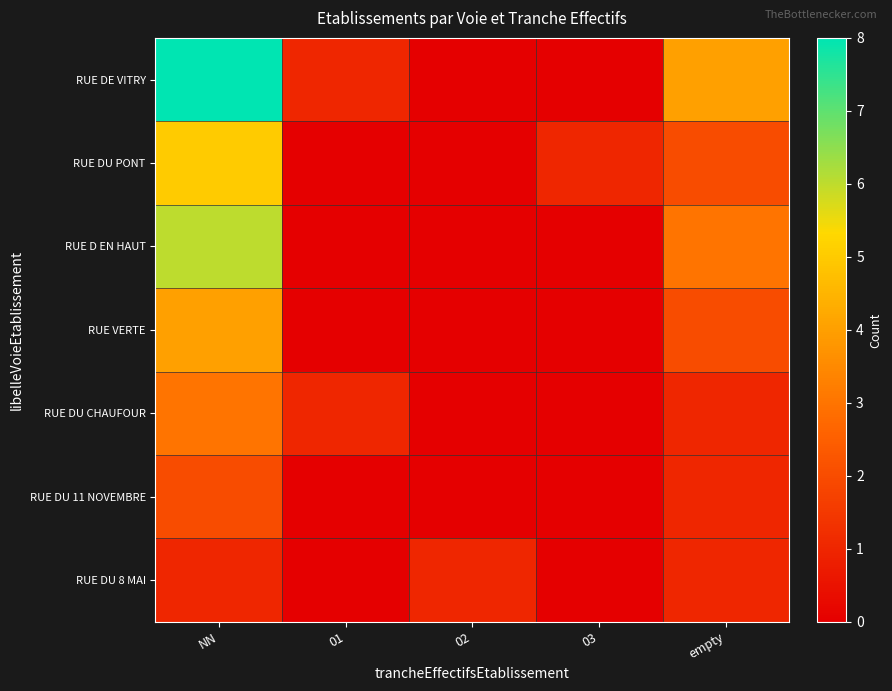

Reading left to right, transcribe all the data shown in this chart.

RUE DE VITRY: NN=8	01=1	02=0	03=0	empty=4
RUE DU PONT: NN=5	01=0	02=0	03=1	empty=2
RUE D EN HAUT: NN=6	01=0	02=0	03=0	empty=3
RUE VERTE: NN=4	01=0	02=0	03=0	empty=2
RUE DU CHAUFOUR: NN=3	01=1	02=0	03=0	empty=1
RUE DU 11 NOVEMBRE: NN=2	01=0	02=0	03=0	empty=1
RUE DU 8 MAI: NN=1	01=0	02=1	03=0	empty=1